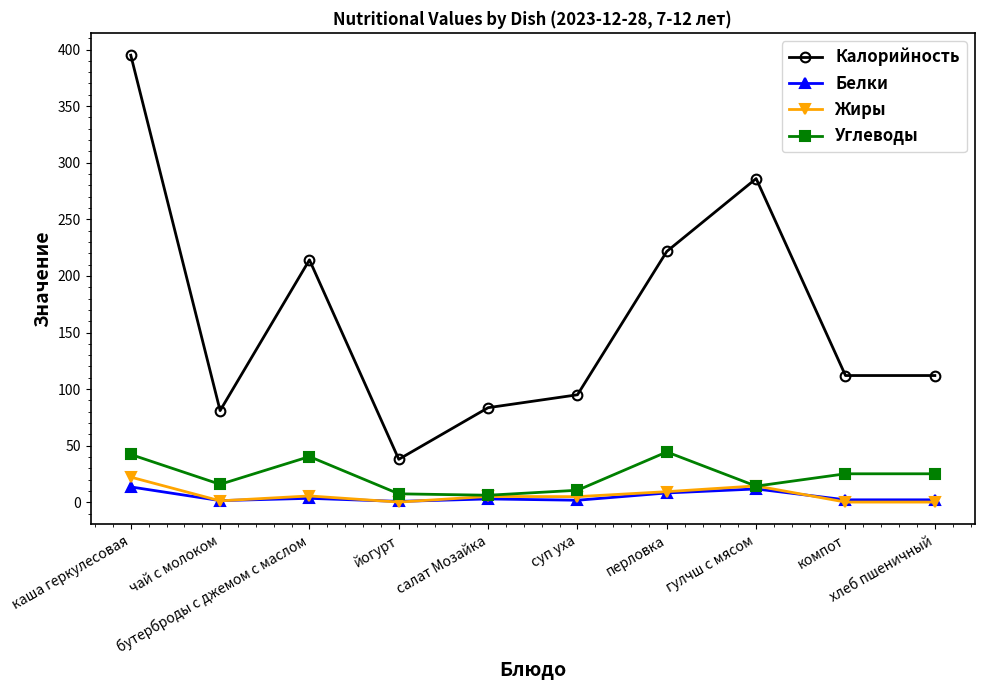

What is the label of the 3rd point from the right?

гулчш с мясом